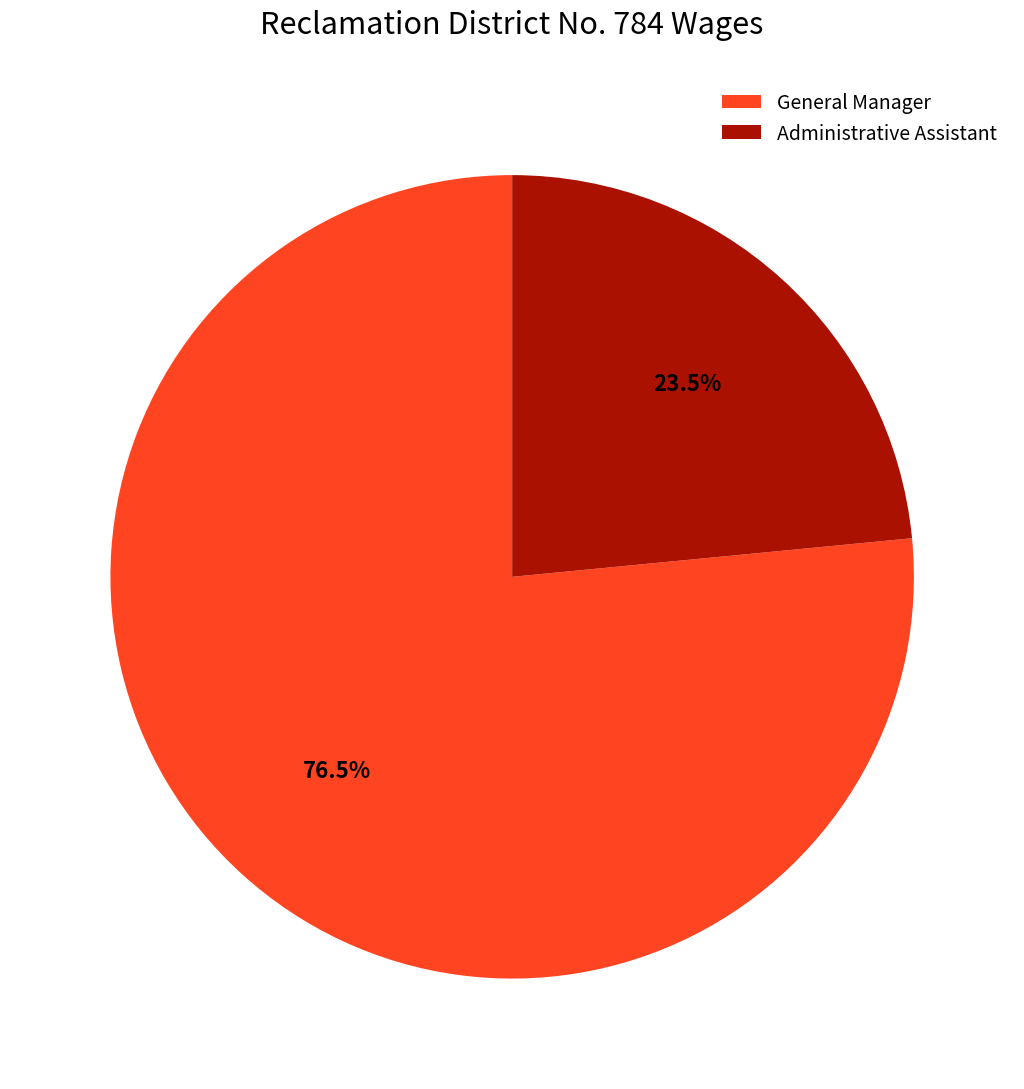

What portion of the pie excludes General Manager?

23.5%